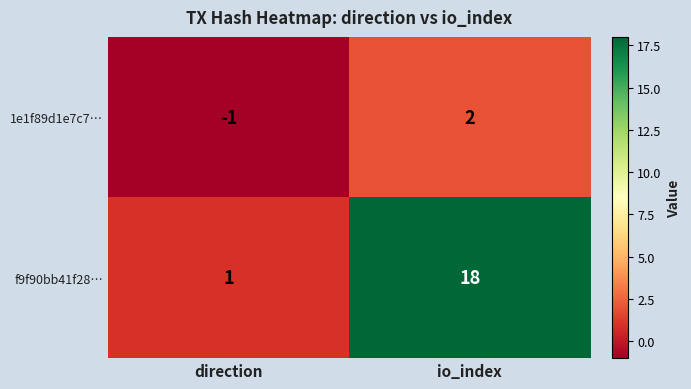

Which series changed the most between direction and io_index?

f9f90bb41f28…